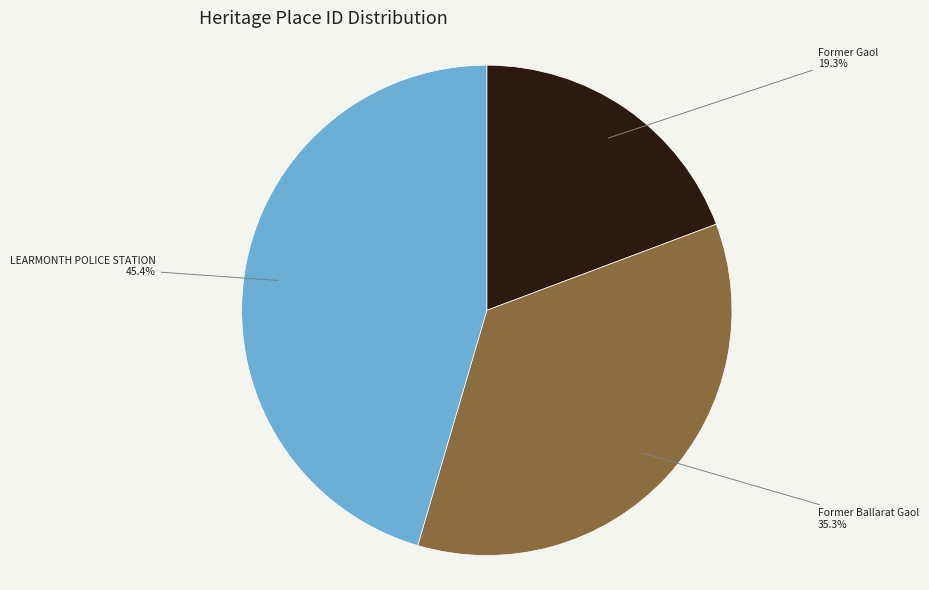

Is there any slice that represents more than half of the pie?

No